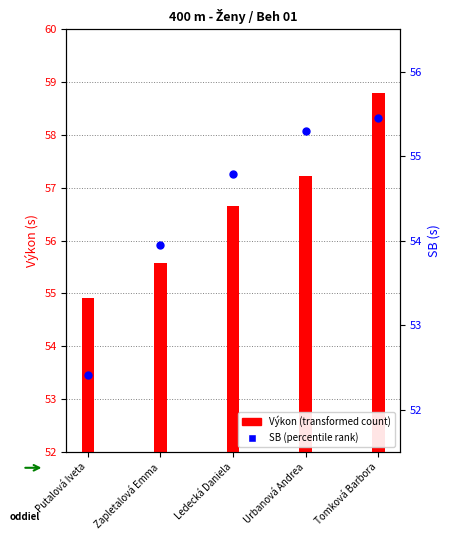

Which series has the largest total across all categories?

Výkon